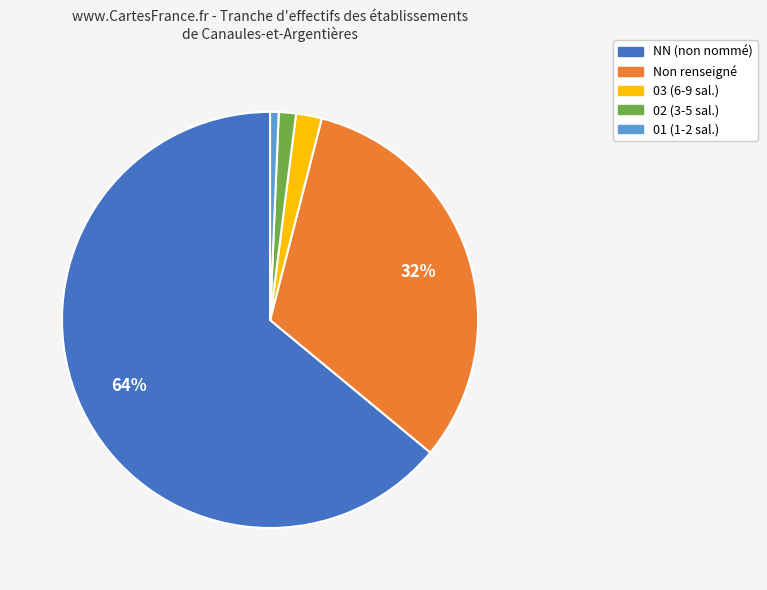

Which category has the biggest portion of the pie?

NN (non nommé)